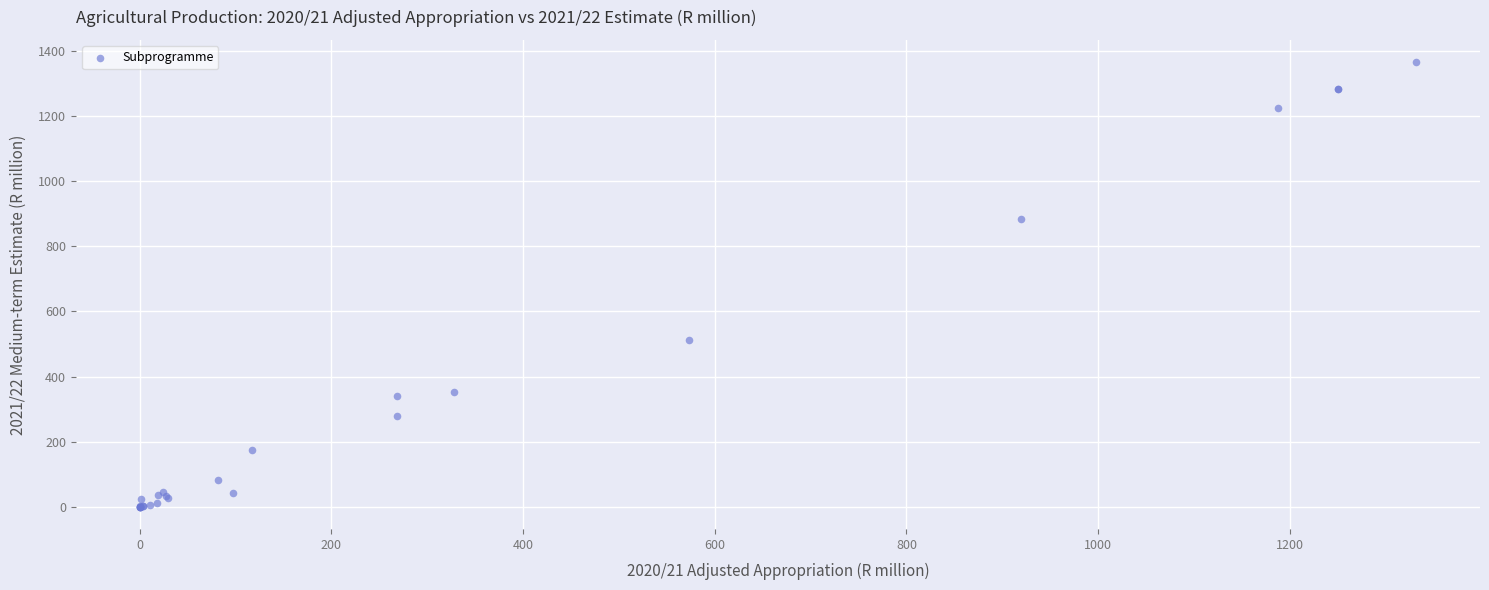

What Y value in the scatter plot is closest to 683?

513.7